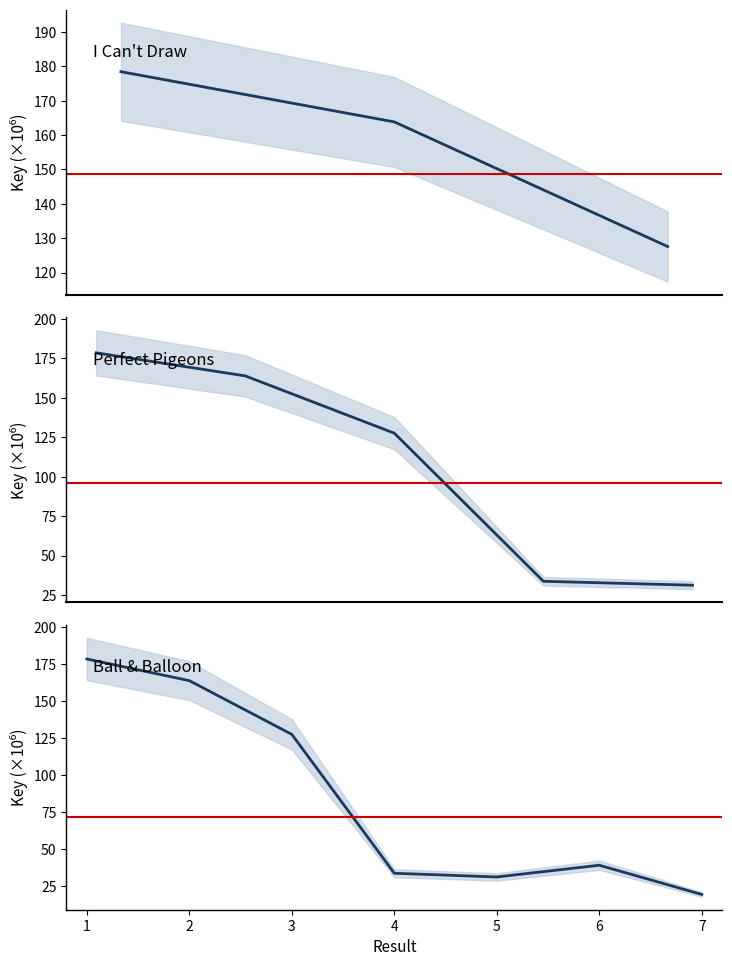

Reading left to right, what are all the values shown in this chart?

1=178.5	2=163.9	3=127.6	4=33.8	5=31.3	6=39.2	7=19.5